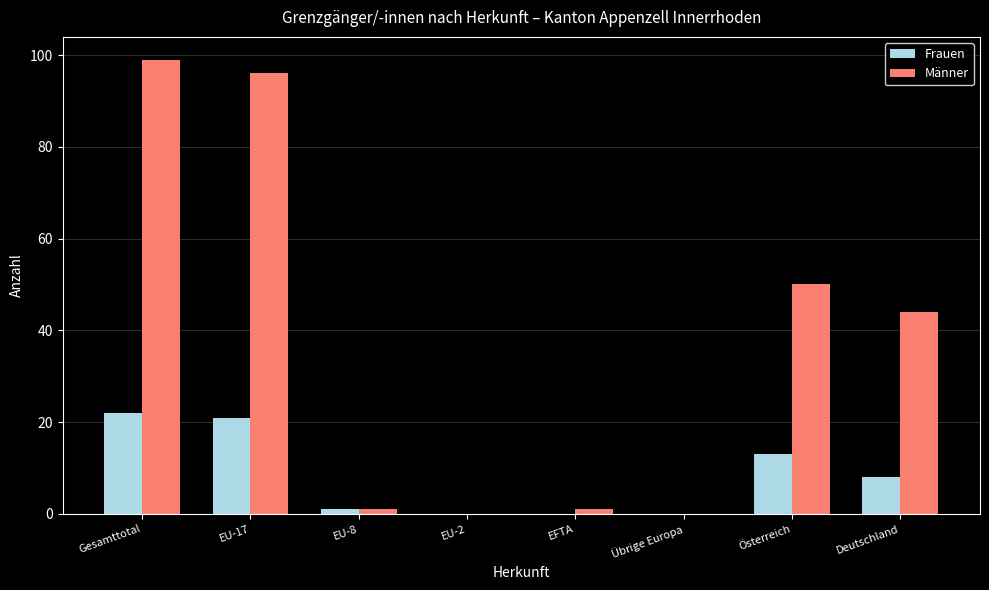

What is the average value of the Männer series?

36